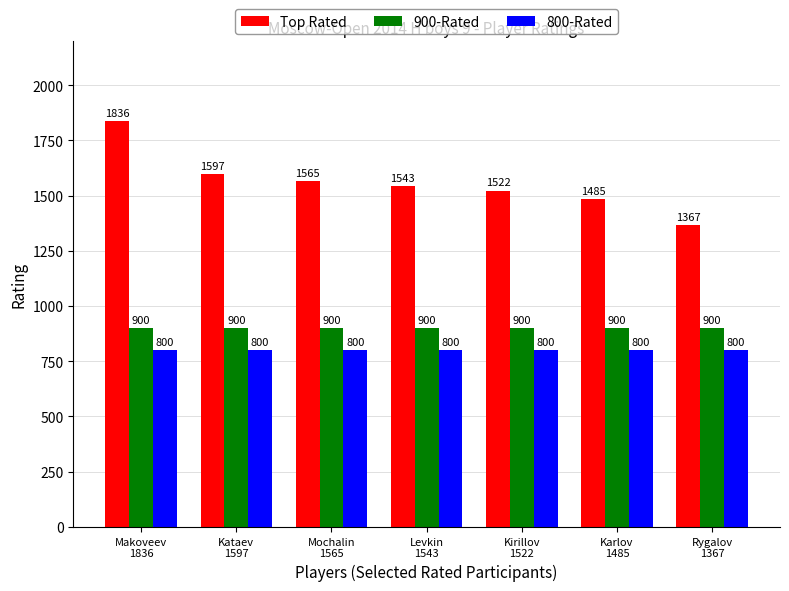

Which series has the largest range (max minus min)?

Top Rated